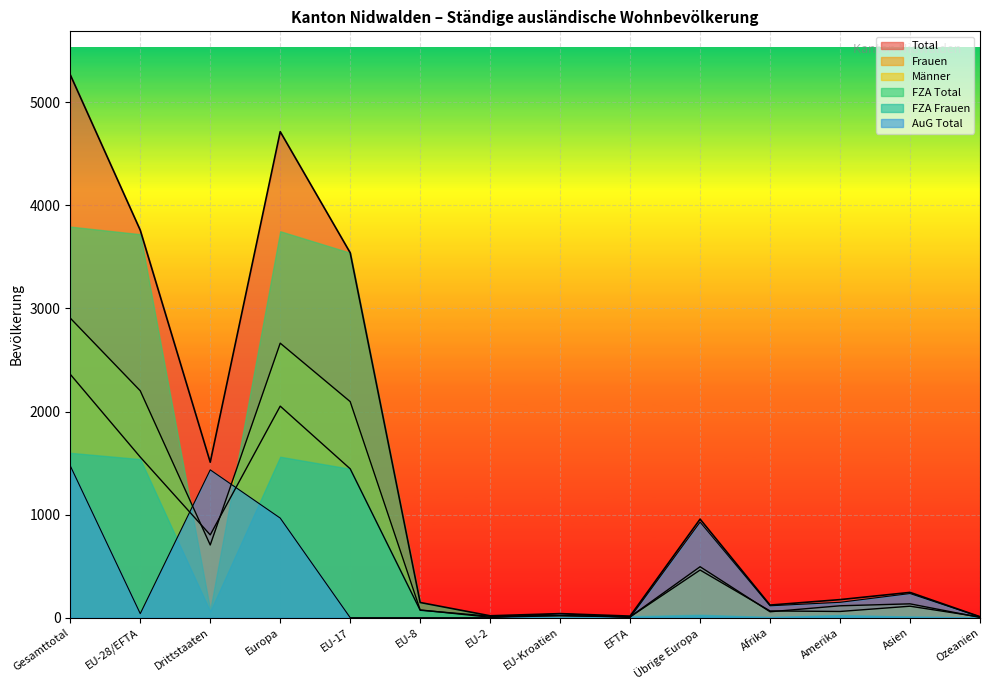

Between EU-28/EFTA and Amerika, which series saw the biggest shift?

FZA Total